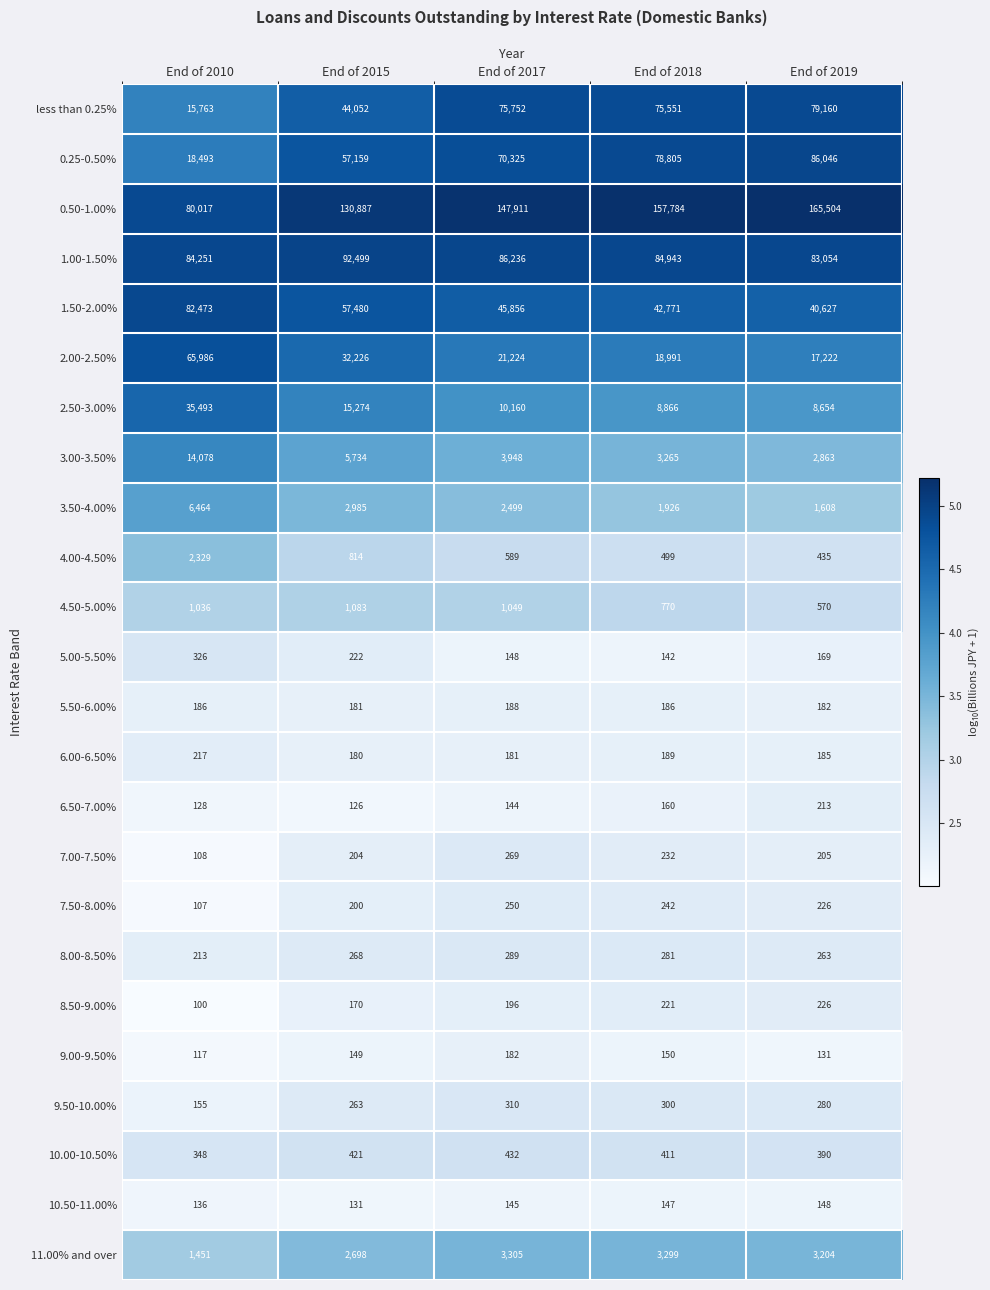

Which series has the largest range (max minus min)?

0.50-1.00%